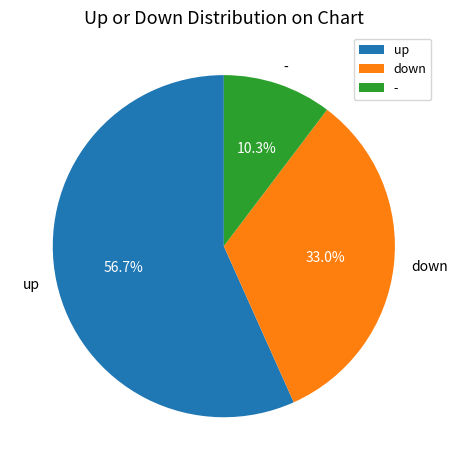

To the nearest percent, what is the average slice percentage?

33%